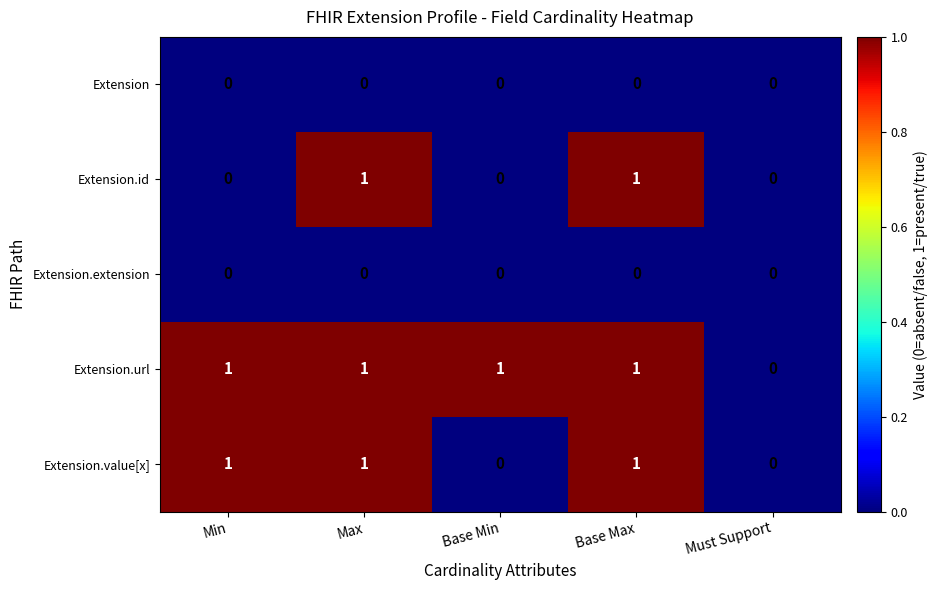

How many data points in Extension.value[x] are less than 1?

2